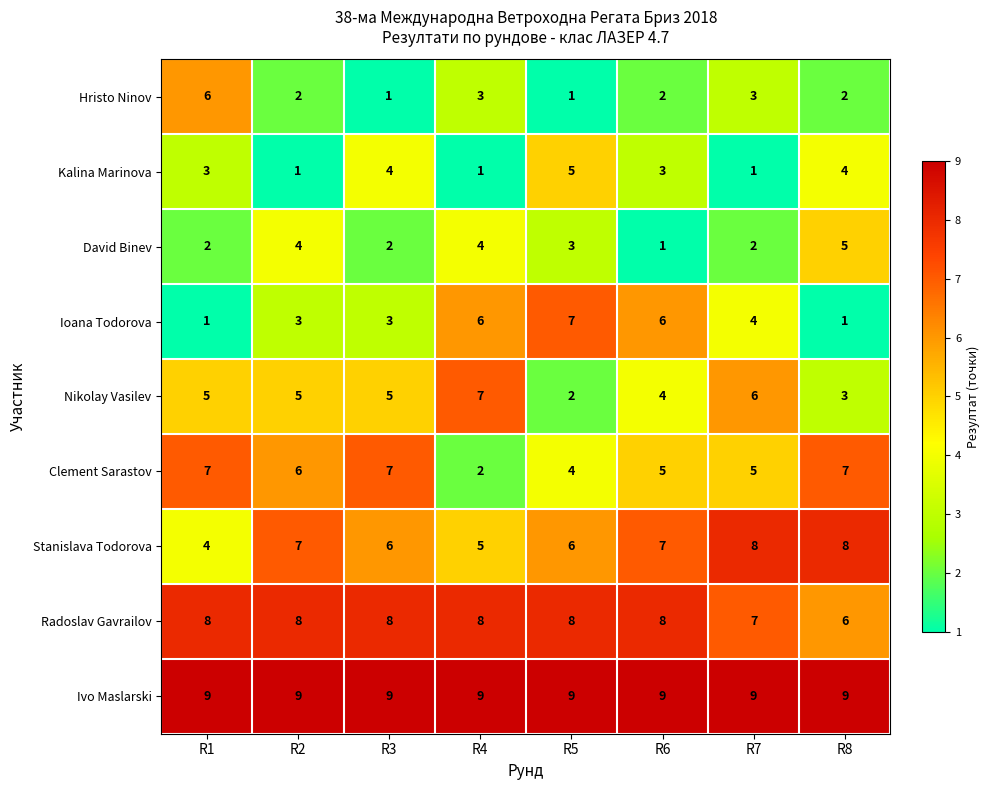

Where is Ioana Todorova nearest to the value 4?

R7